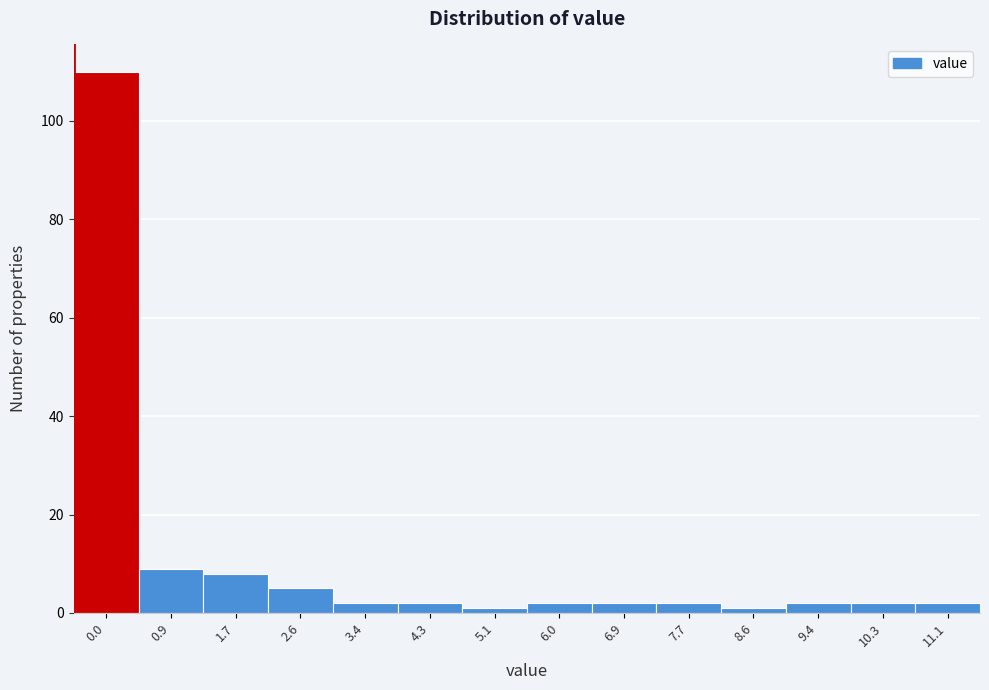

Reading left to right, extract all data points from this chart.

110	9	8	5	2	2	1	2	2	2	1	2	2	2